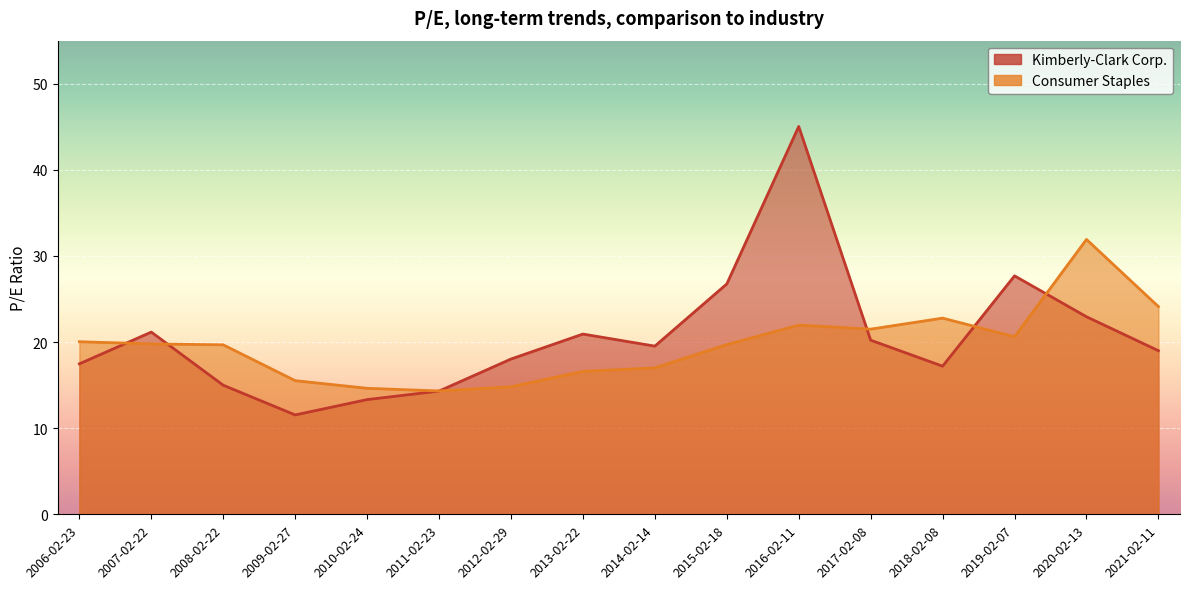

What is the difference between the Consumer Staples values at 2020-02-13 and 2013-02-22?

15.3